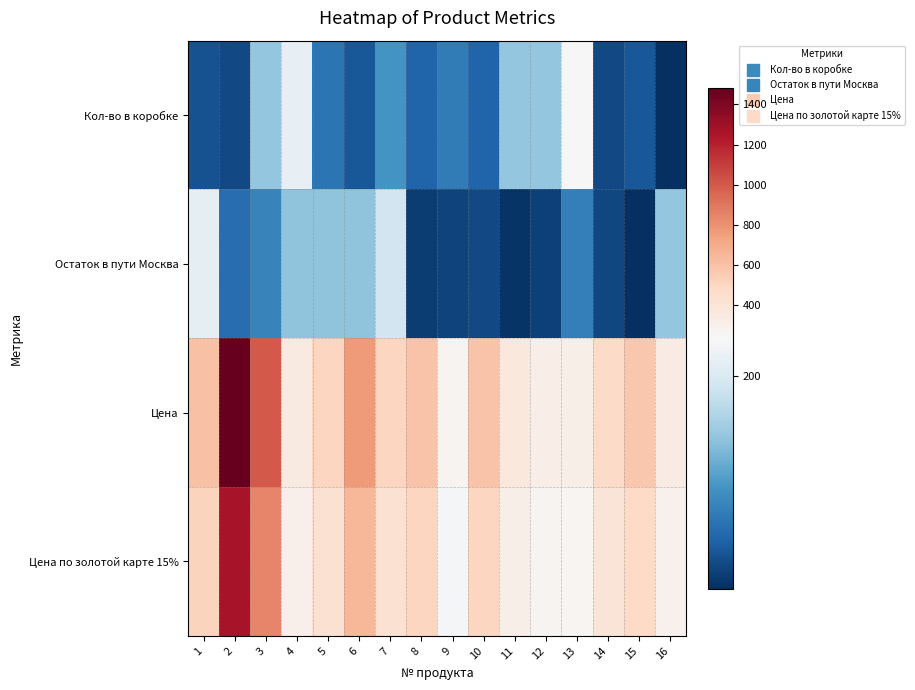

Which series changed the most between 6 and 12?

Цена